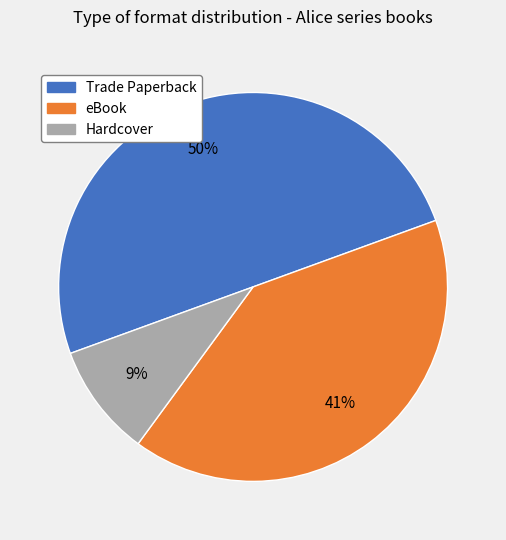

Does eBook represent more than half of the total?

No